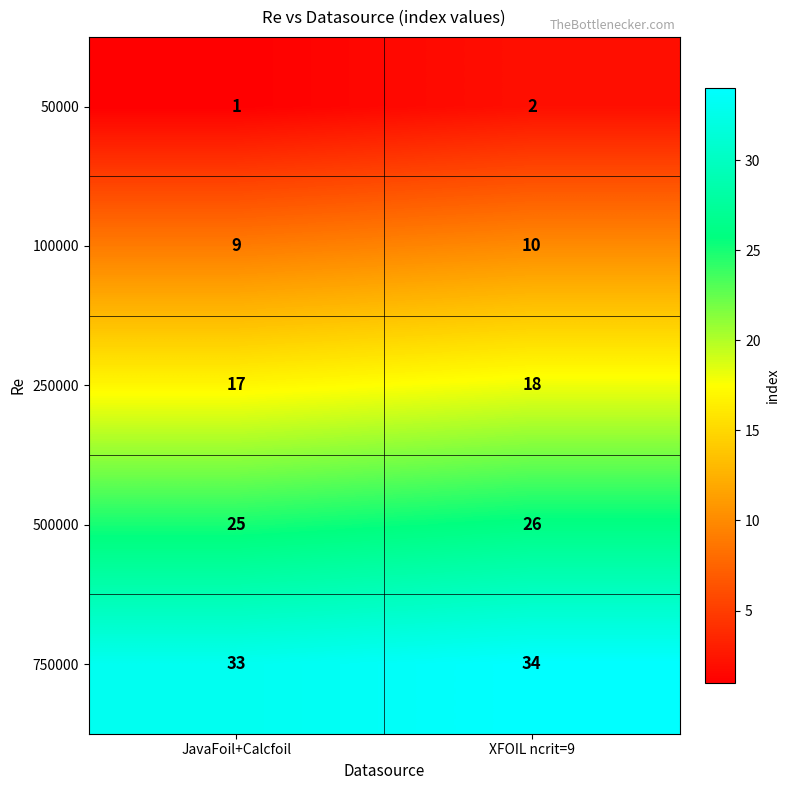

List the series in order of their peak value, lowest first.

50000, 100000, 250000, 500000, 750000